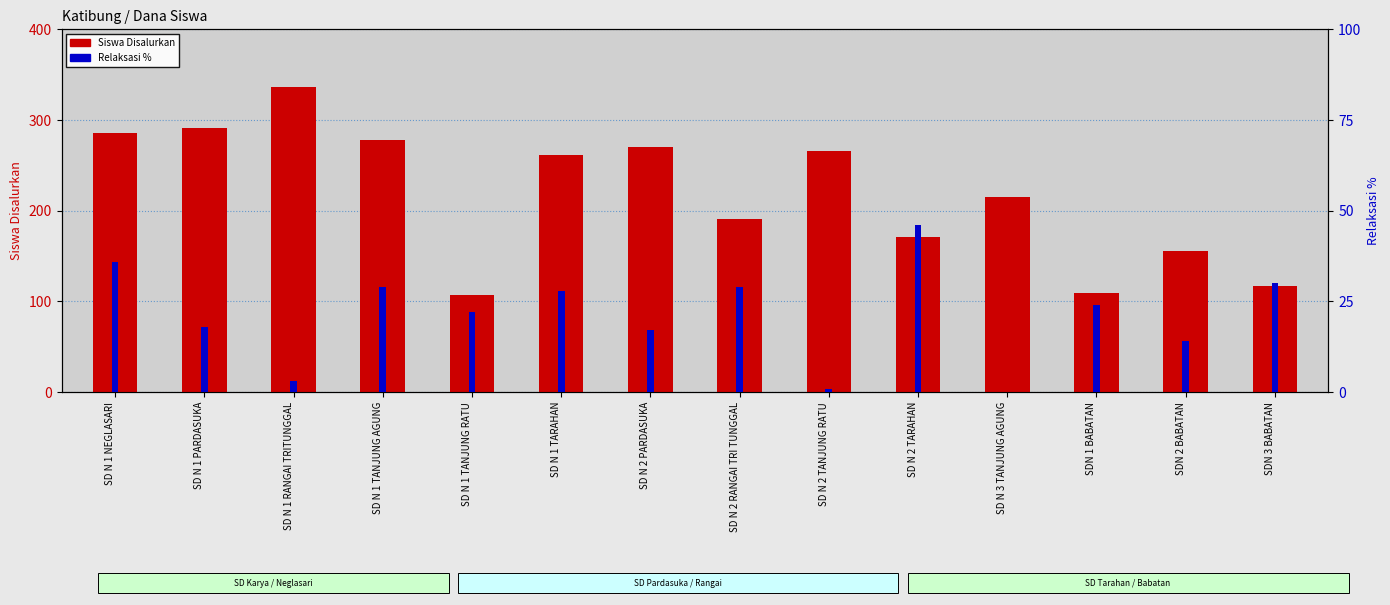

What is the sum of the Siswa Disalurkan values at SD N 2 RANGAI TRI TUNGGAL and SD N 2 PARDASUKA?

461